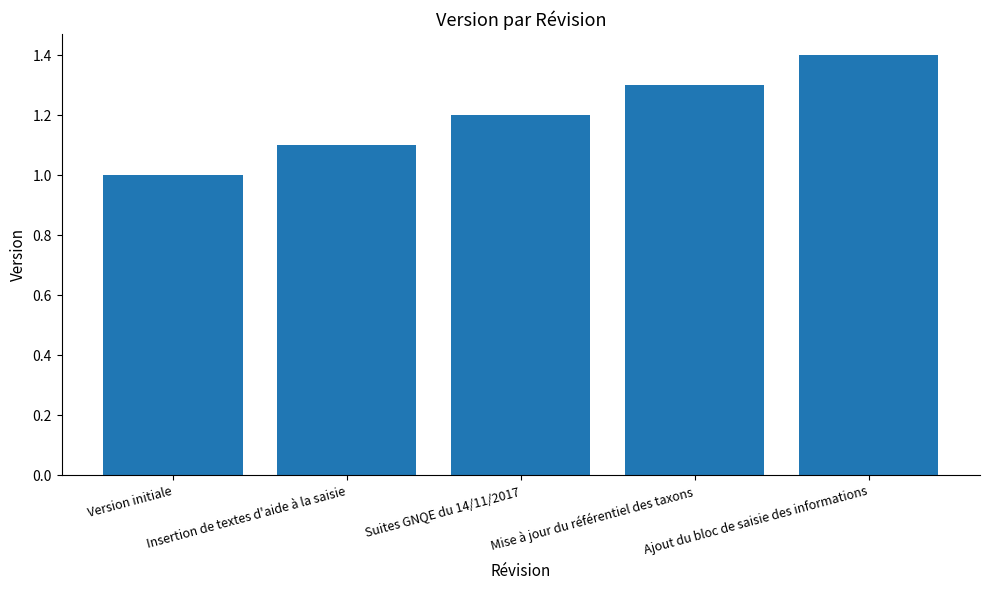

Reading left to right, what are all the values shown in this chart?

Version initiale=1.0	Insertion de textes d'aide à la saisie=1.1	Suites GNQE du 14/11/2017=1.2	Mise à jour du référentiel des taxons=1.3	Ajout du bloc de saisie des informations=1.4